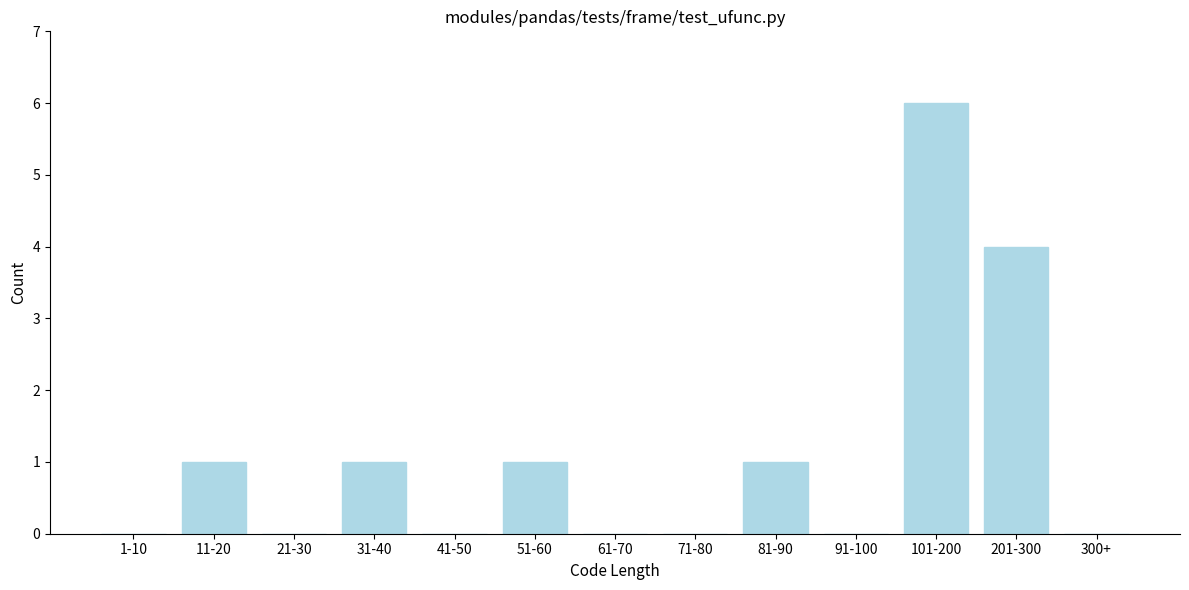

Reading left to right, list all the values displayed in this chart.

1-10=0	11-20=1	21-30=0	31-40=1	41-50=0	51-60=1	61-70=0	71-80=0	81-90=1	91-100=0	101-200=6	201-300=4	300+=0